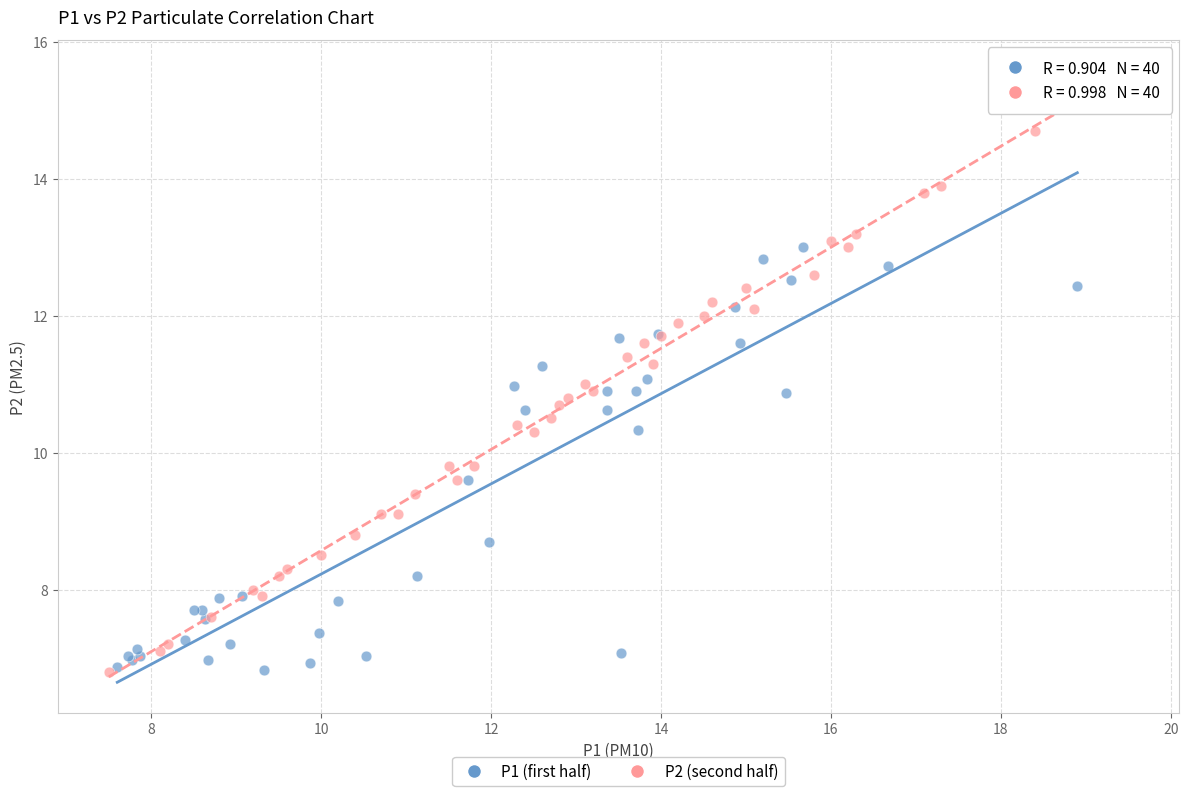

Which series has the widest spread of Y values?

P2 (second half)